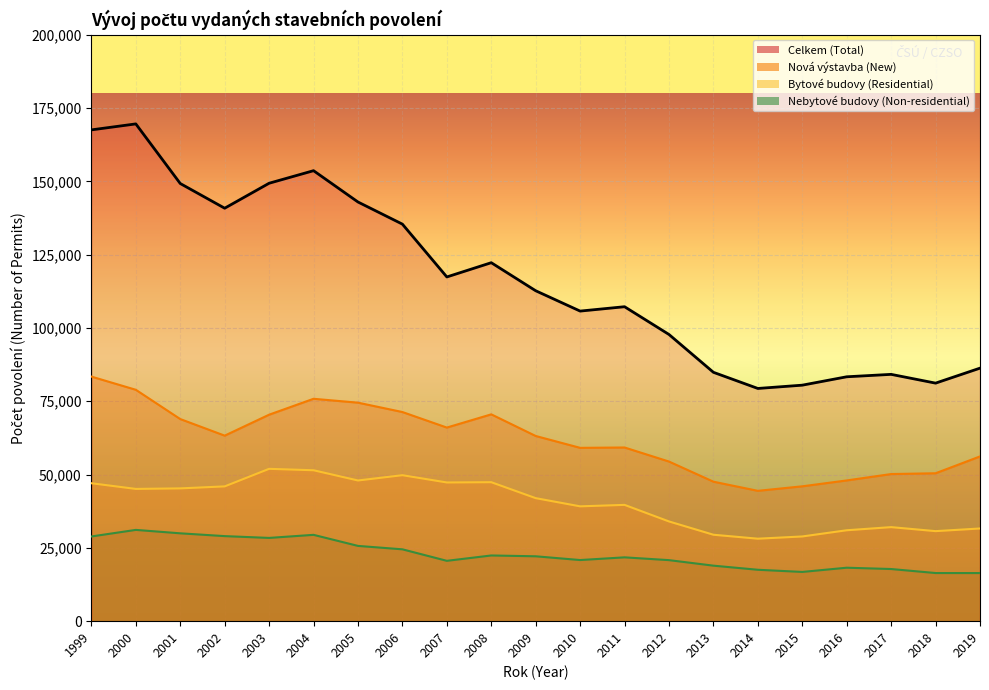

Which series has the largest total across all categories?

Celkem (Total)